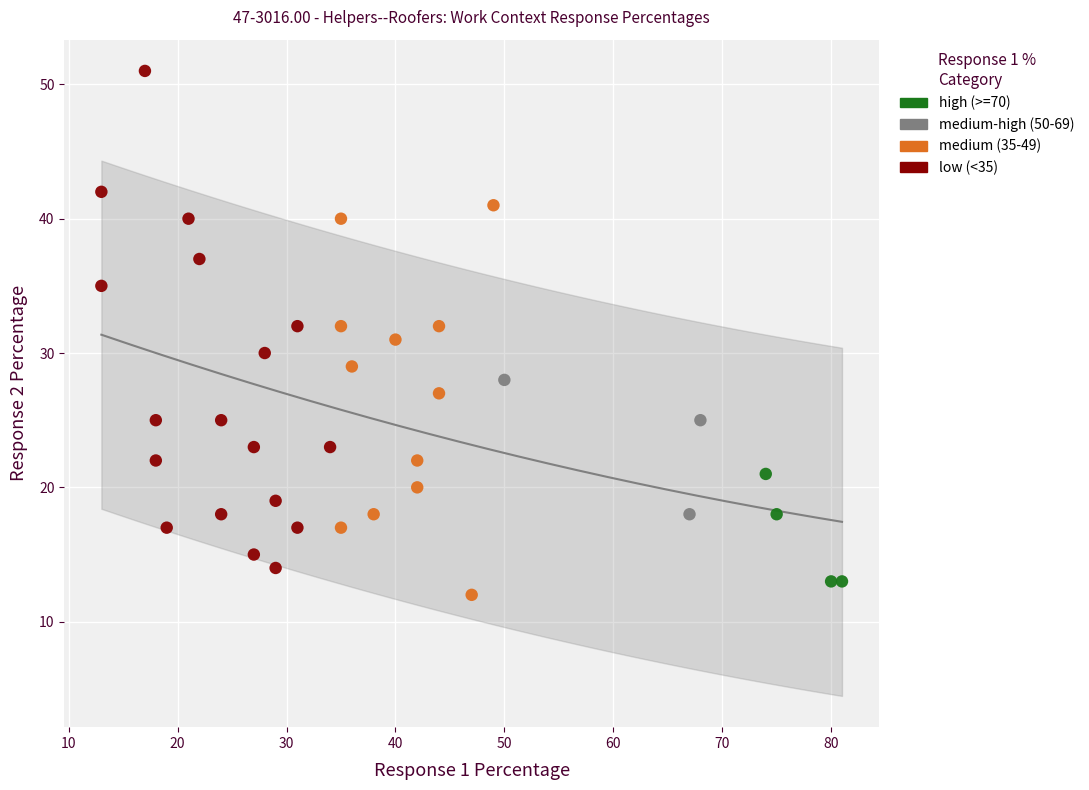

Which series contains the highest Y value?

low (<35)